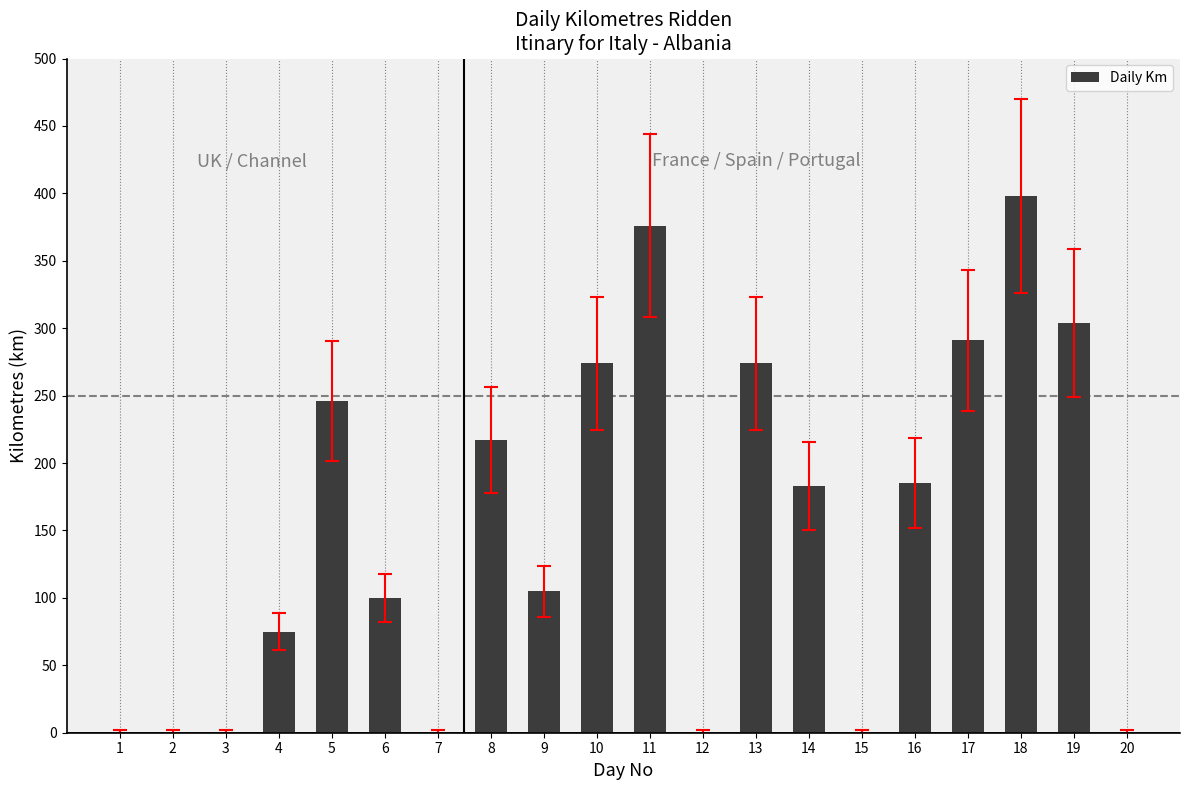

What is the approximate value at 18, to the nearest 10?

400